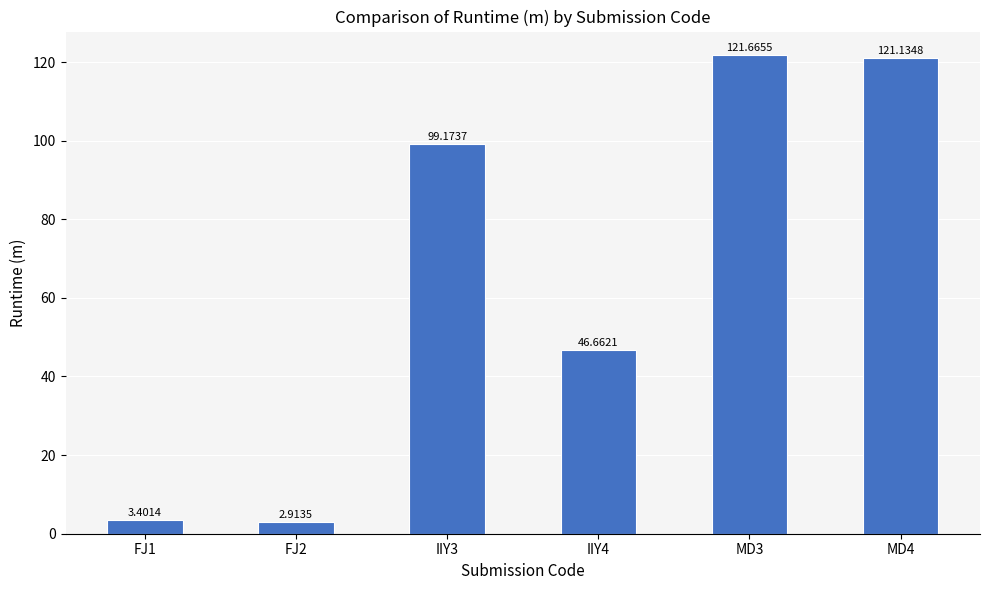

What is the difference between the second highest and minimum values?

118.2